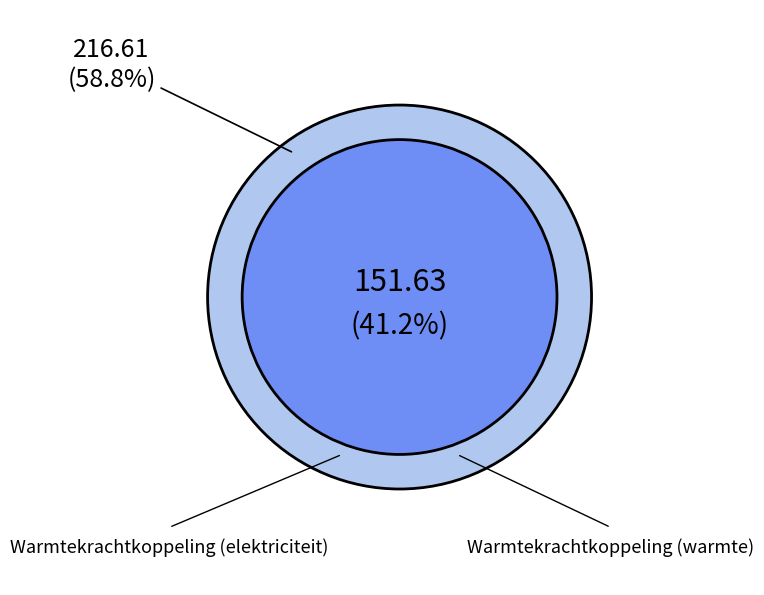

Rank the categories by value from lowest to highest.

Warmtekrachtkoppeling (elektriciteit), Warmtekrachtkoppeling (warmte)